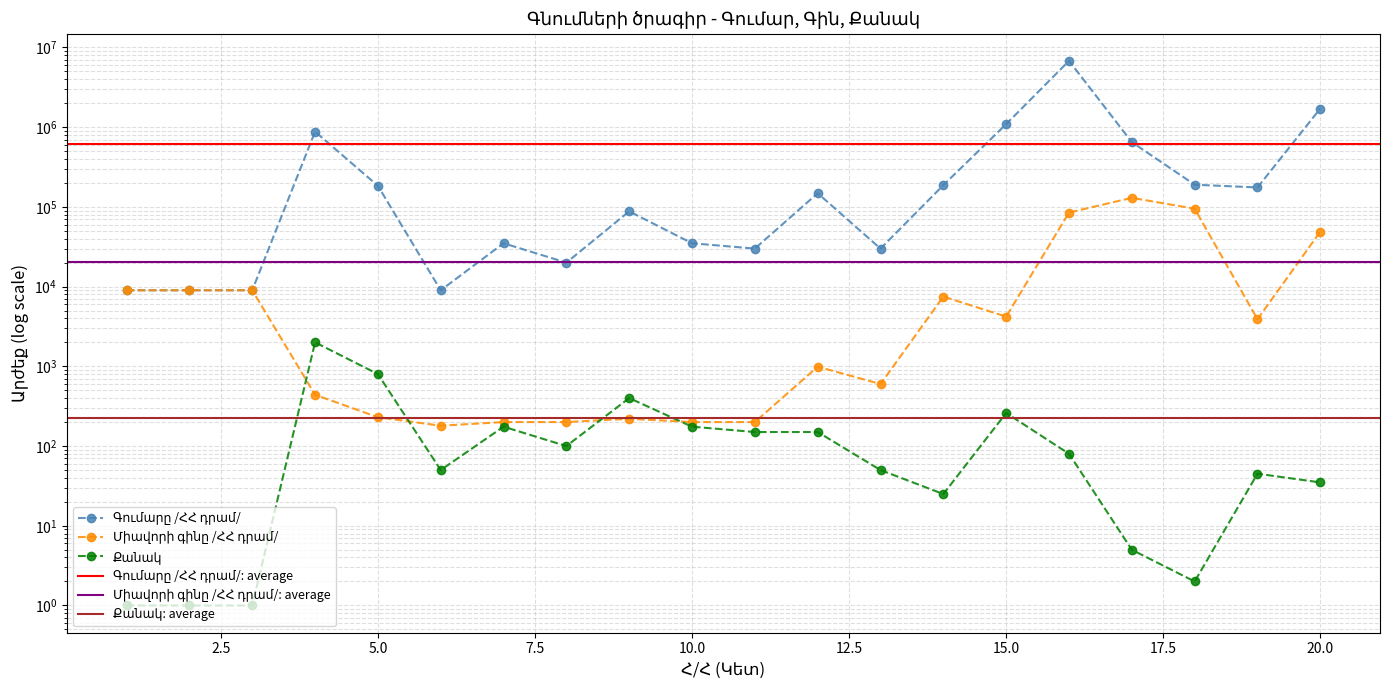

Does the chart display data point markers on the line(s)?

Yes